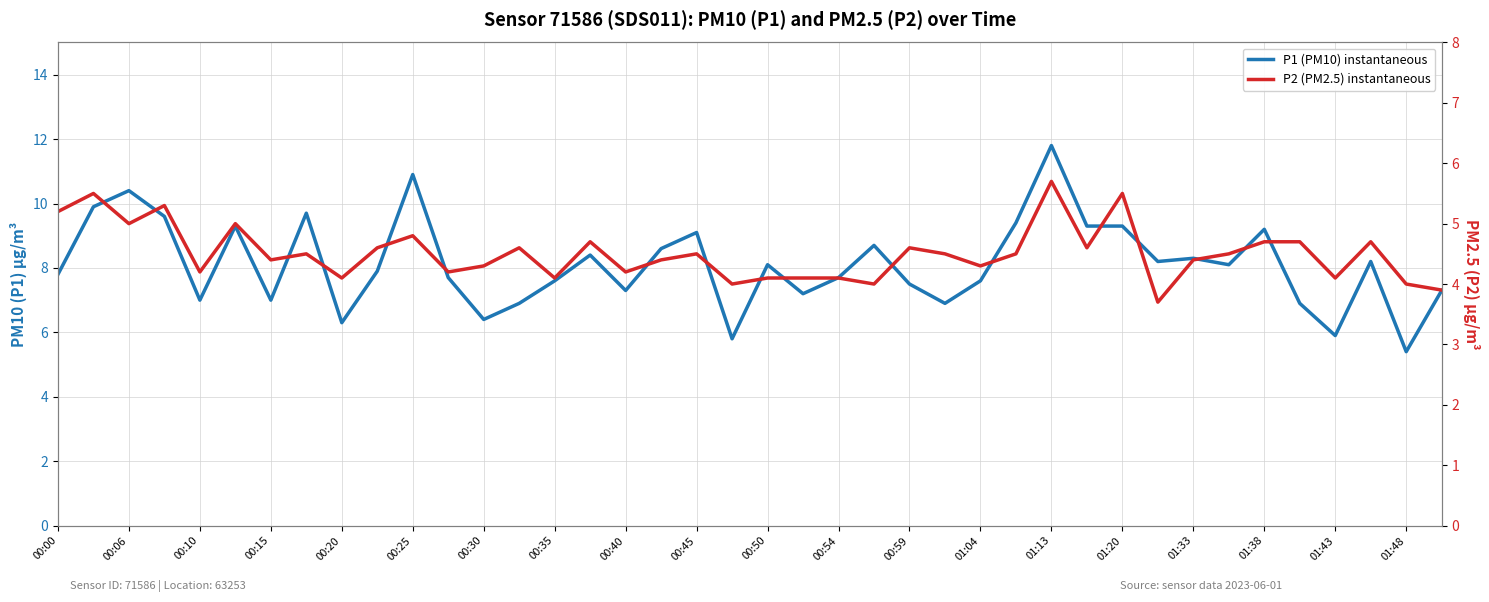

What is the smallest value displayed?

3.7